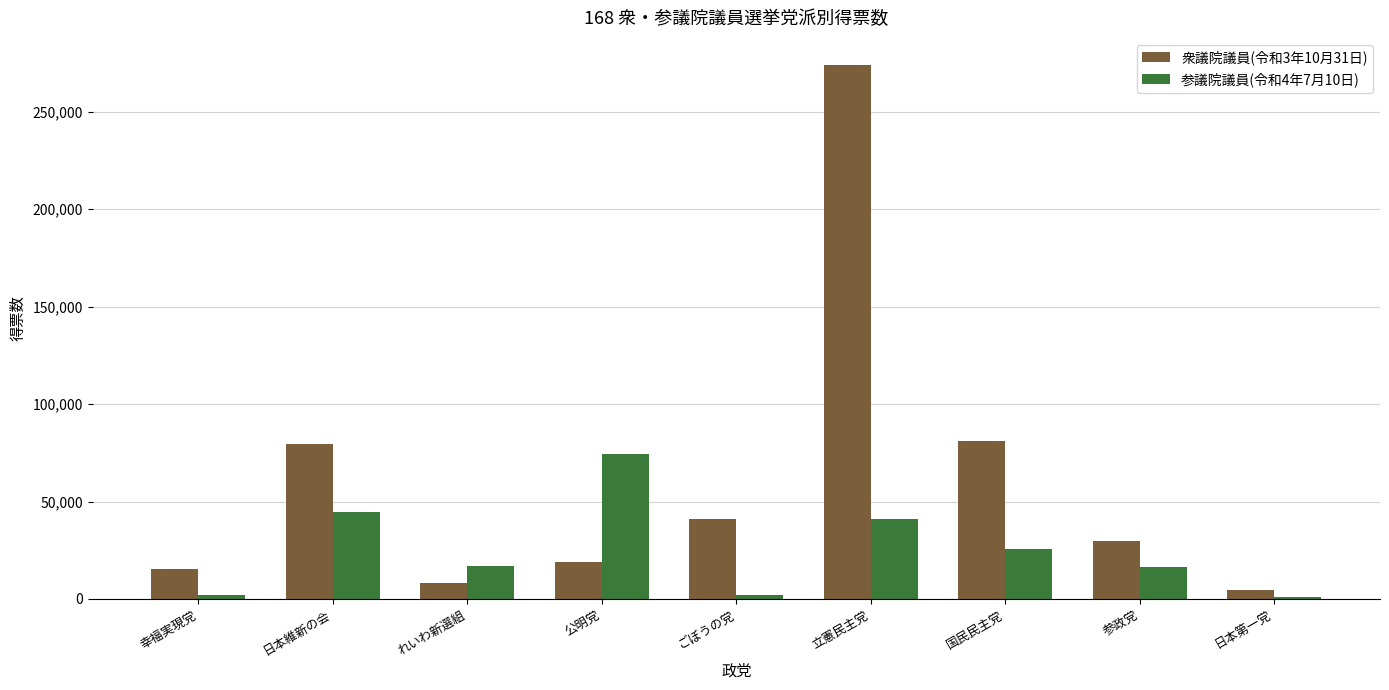

How many groups of bars are there?

9